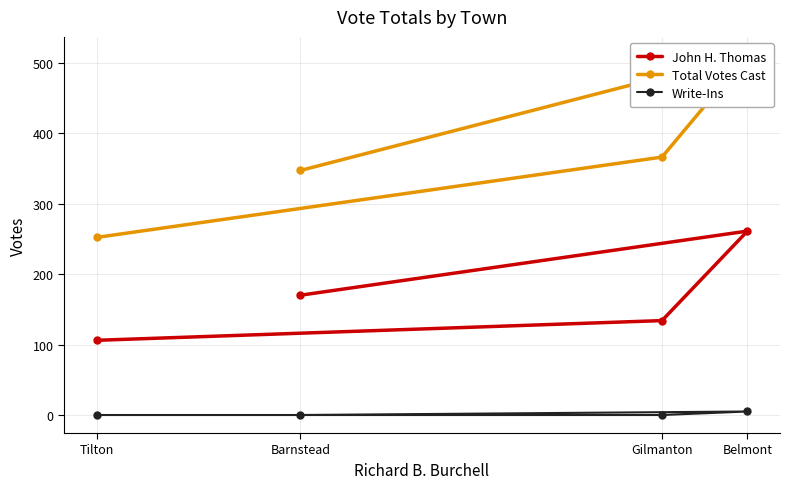

True or false: Write-Ins and Total Votes Cast cross at least once.

False